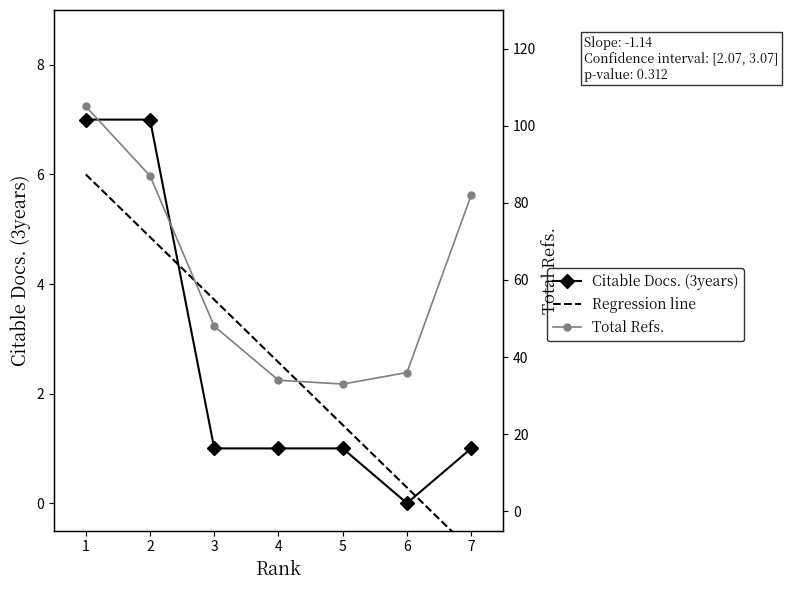

Which series ends up on top after the final intersection of Citable Docs. (3years) and Regression line?

Citable Docs. (3years)